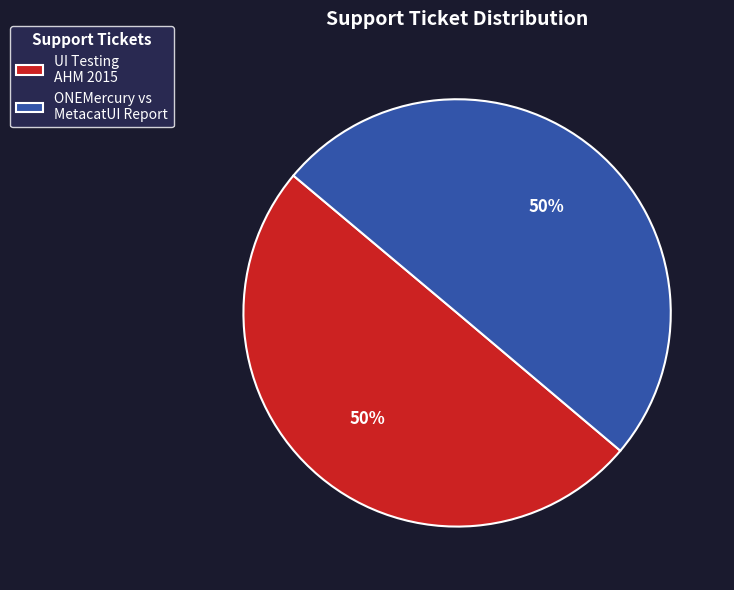

Count the number of slices in the pie.

2